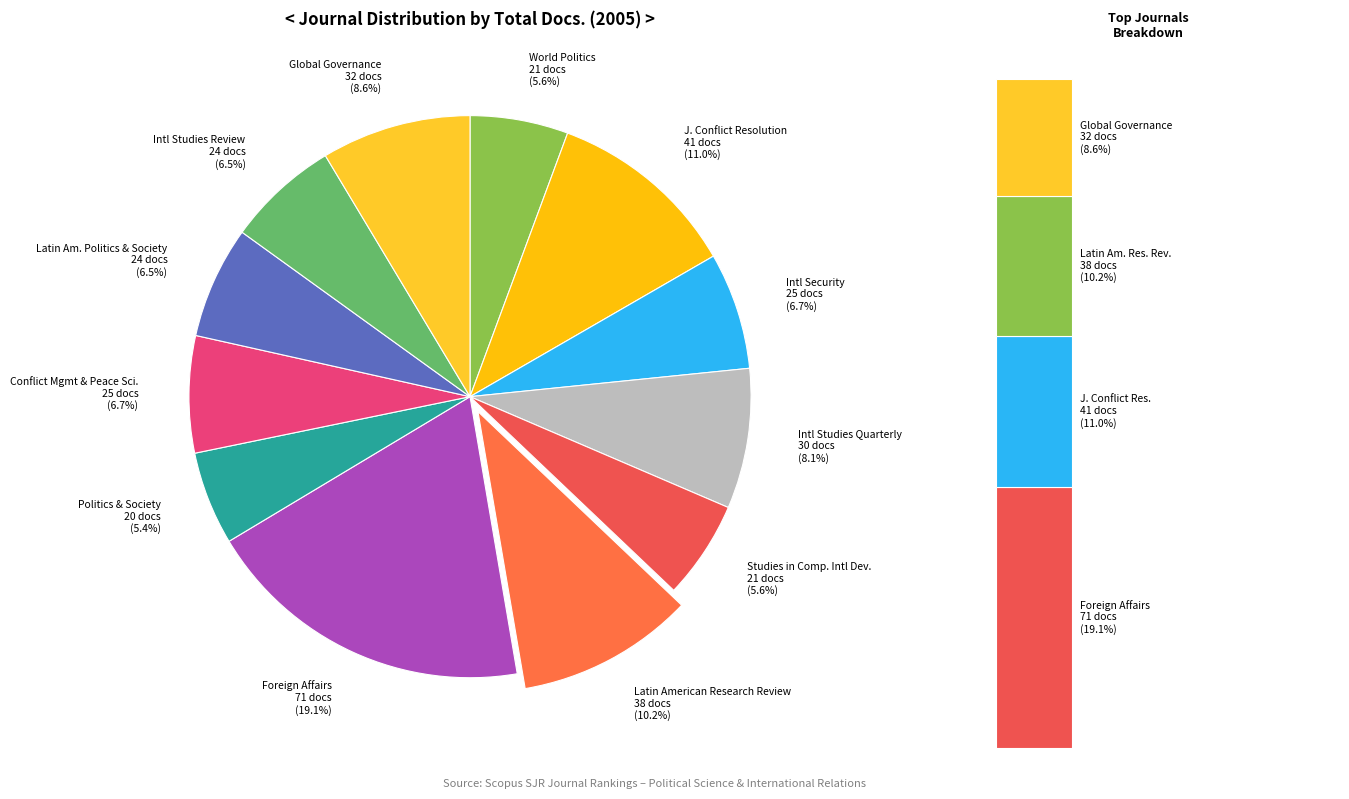

Which category has the biggest portion of the pie?

Foreign Affairs